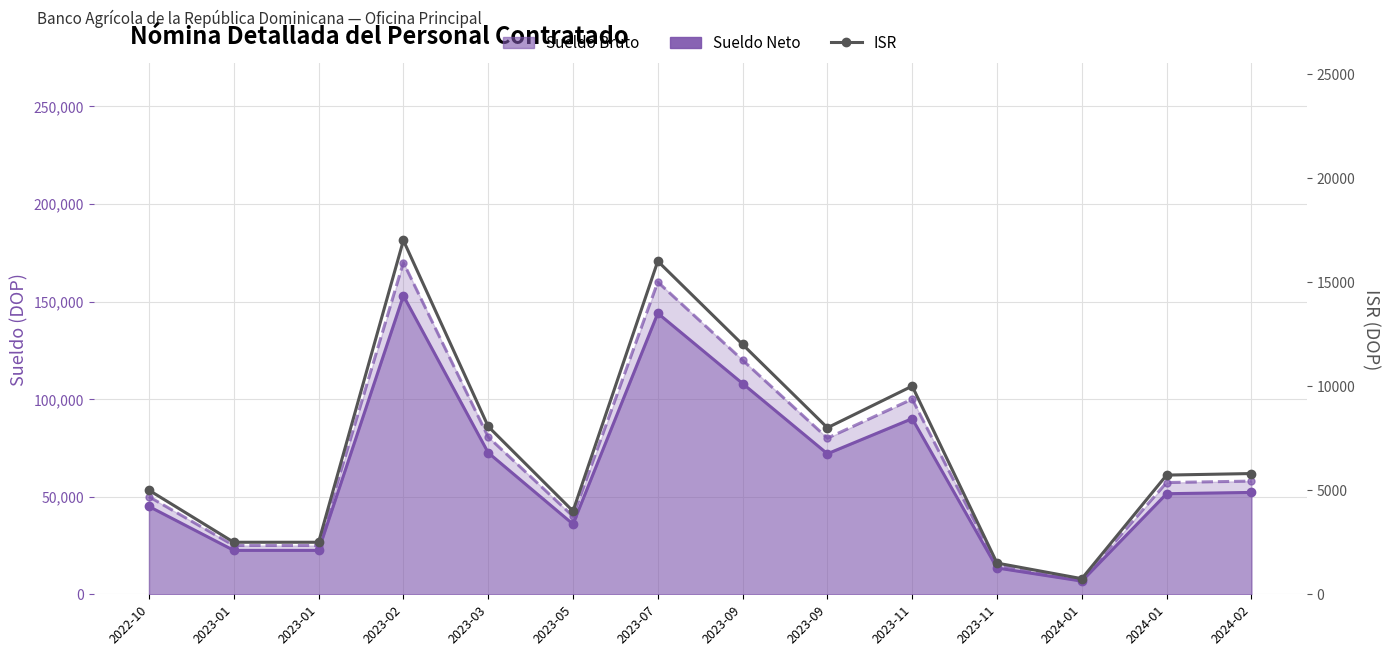

Is it true that the value at 2024-01 is 750.0?

True